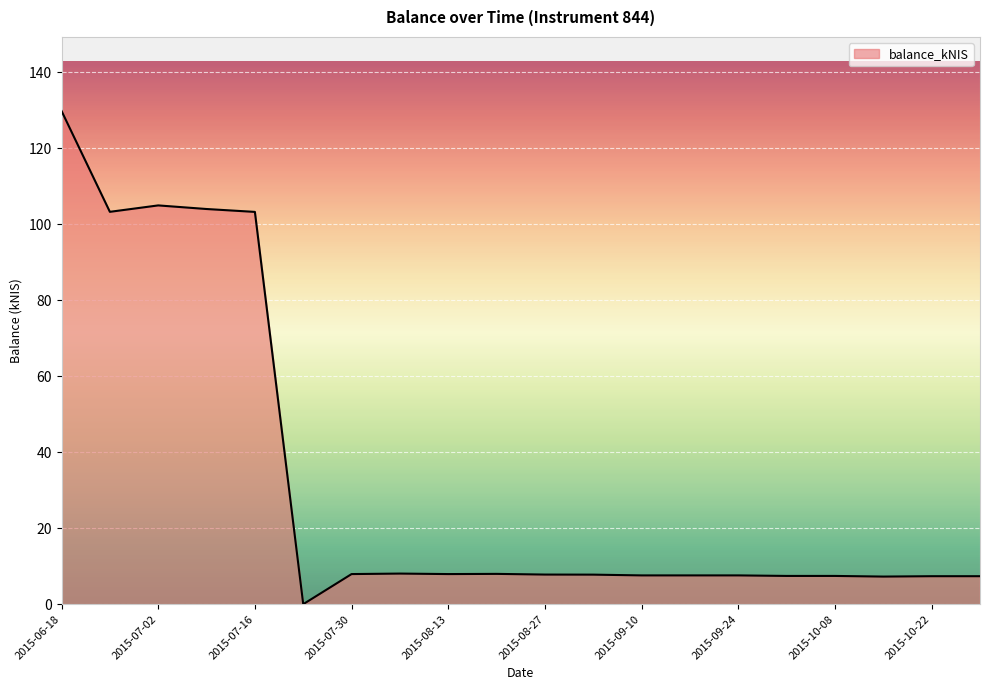

What is the difference between the maximum and minimum values?

129.8